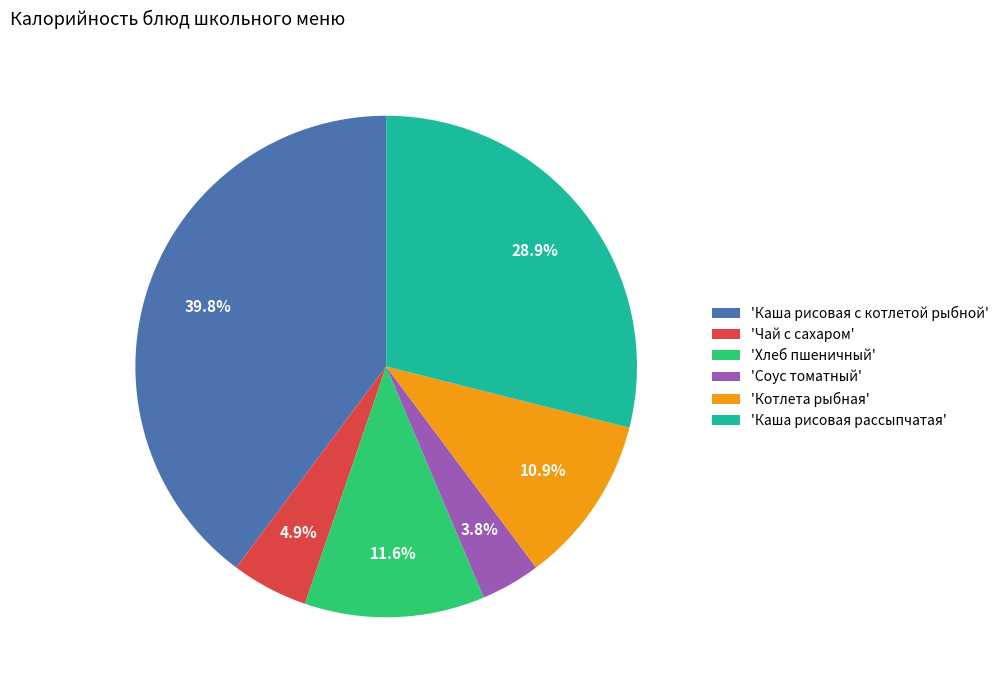

Does 'Чай с сахаром' account for over 50% of the chart?

No